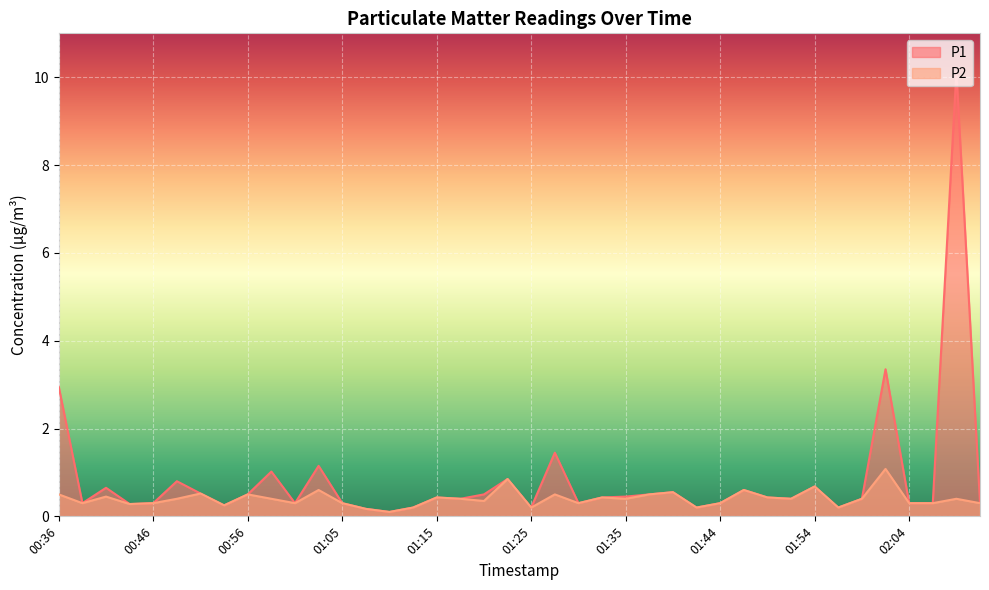

Which series changed the most between 01:18 and 01:30?

P1